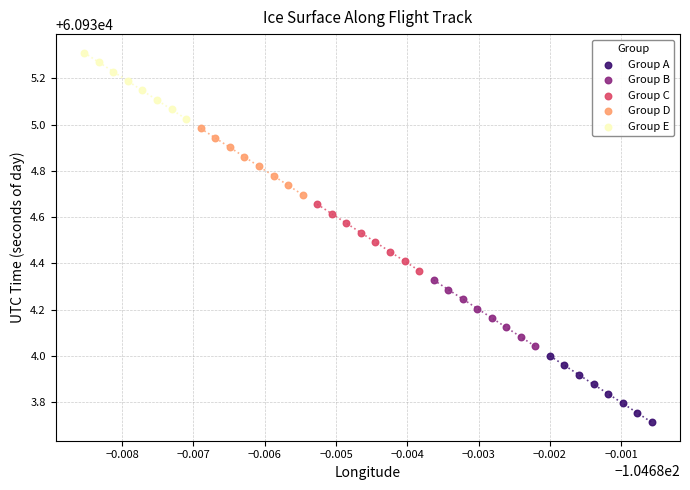

Which series contains the lowest Y value?

Group A